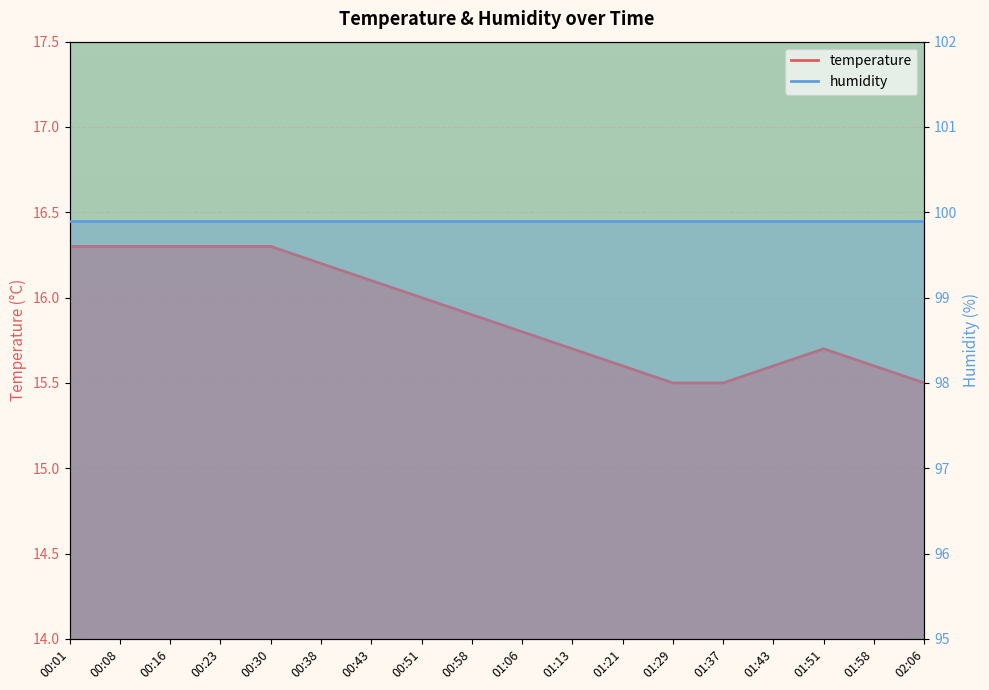

What is the sum of the values at 00:51 and 01:06?

31.8